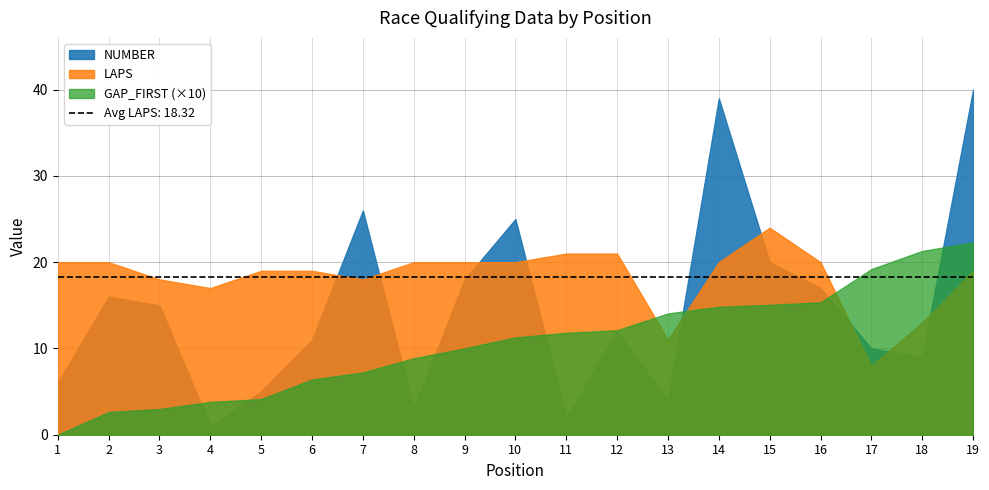

Does the chart have visible grid lines?

Yes